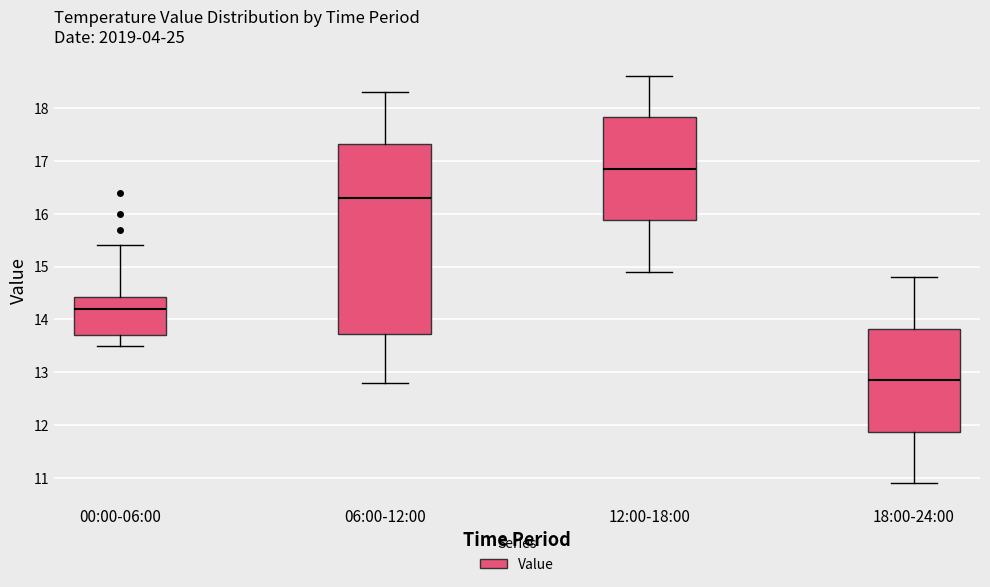

Reading left to right, transcribe this box plot: for each box, give where its median line is, the range the box spans, and where its two whiskers end, as read against the y-axis. The values are not printed on the chart, so give them approximately, as read against the axis.

00:00-06:00: median 14.2, box 13.7 to 14.4, whiskers 13.5 to 15.4
06:00-12:00: median 16.3, box 13.7 to 17.3, whiskers 12.8 to 18.3
12:00-18:00: median 16.9, box 15.9 to 17.8, whiskers 14.9 to 18.6
18:00-24:00: median 12.9, box 11.9 to 13.8, whiskers 10.9 to 14.8